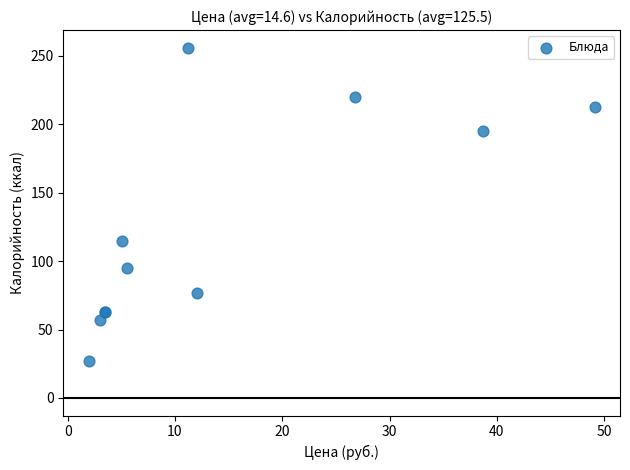

What Y value in the scatter plot is closest to 141?

115.0